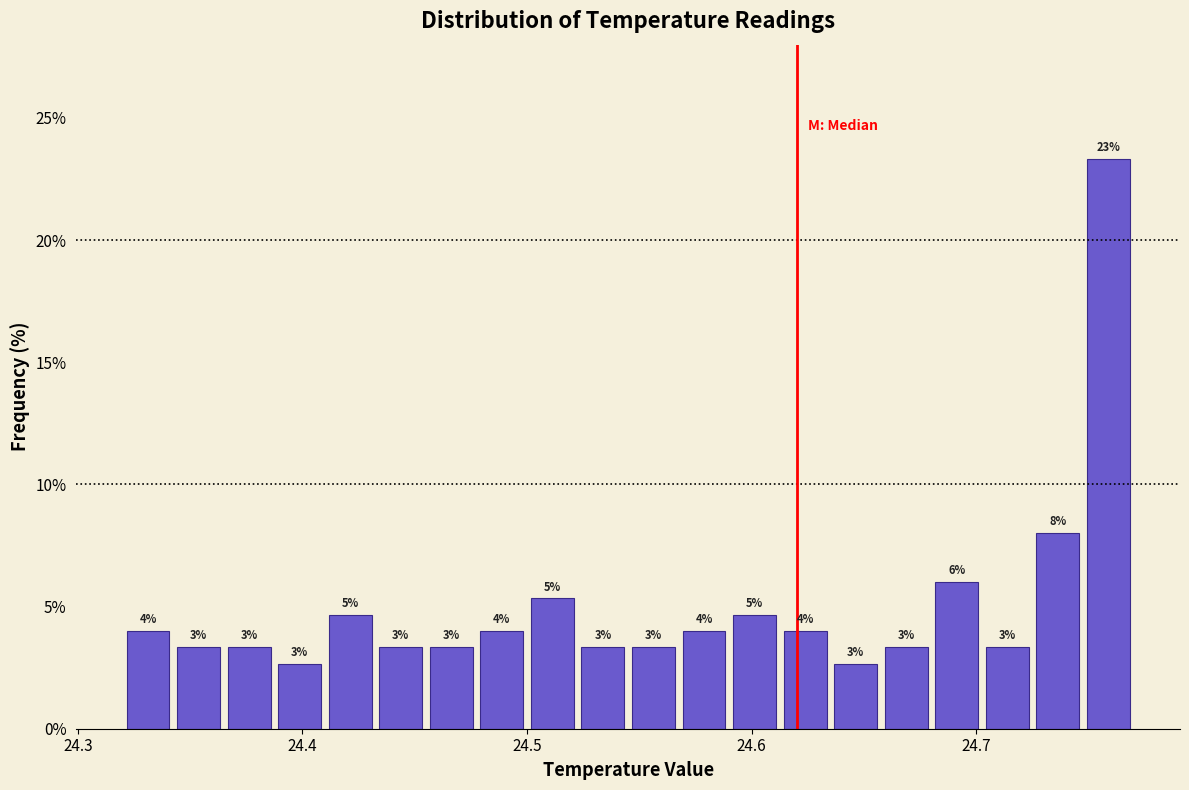

Around what value on the x-axis is the tallest bar? Give the approximate position of its centre, as read against the axis.

24.76